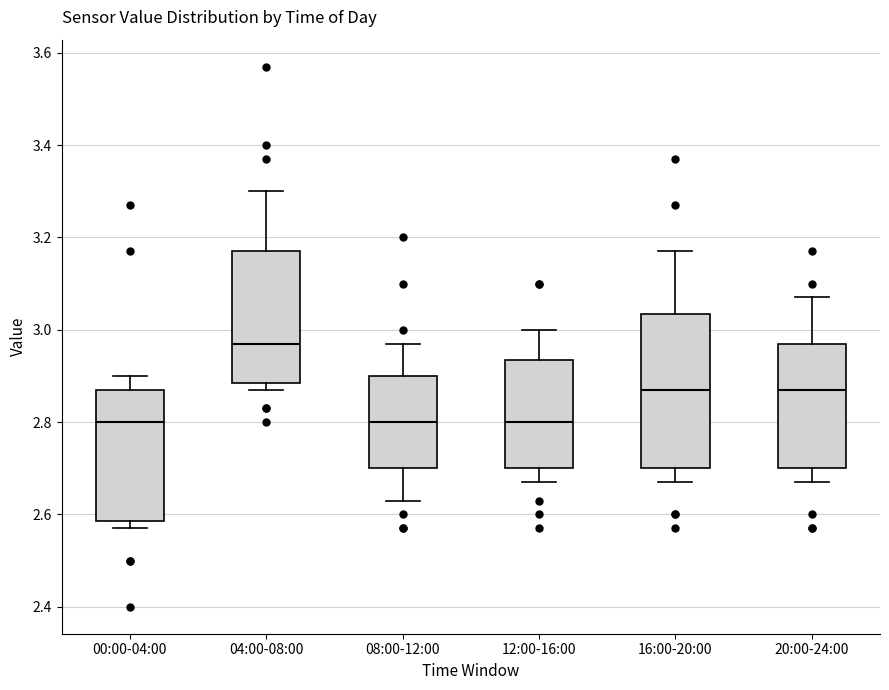

Reading left to right, transcribe this box plot: for each box, give where its median line is, the range the box spans, and where its two whiskers end, as read against the y-axis. The values are not printed on the chart, so give them approximately, as read against the axis.

00:00-04:00: median 2.80, box 2.58 to 2.88, whiskers 2.58 (just below the box's lower edge) to 2.90
04:00-08:00: median 2.98, box 2.88 to 3.18, whiskers 2.88 (just below the box's lower edge) to 3.30
08:00-12:00: median 2.80, box 2.70 to 2.90, whiskers 2.64 to 2.98
12:00-16:00: median 2.80, box 2.70 to 2.94, whiskers 2.68 to 3.00
16:00-20:00: median 2.88, box 2.70 to 3.04, whiskers 2.68 to 3.18
20:00-24:00: median 2.88, box 2.70 to 2.98, whiskers 2.68 to 3.08